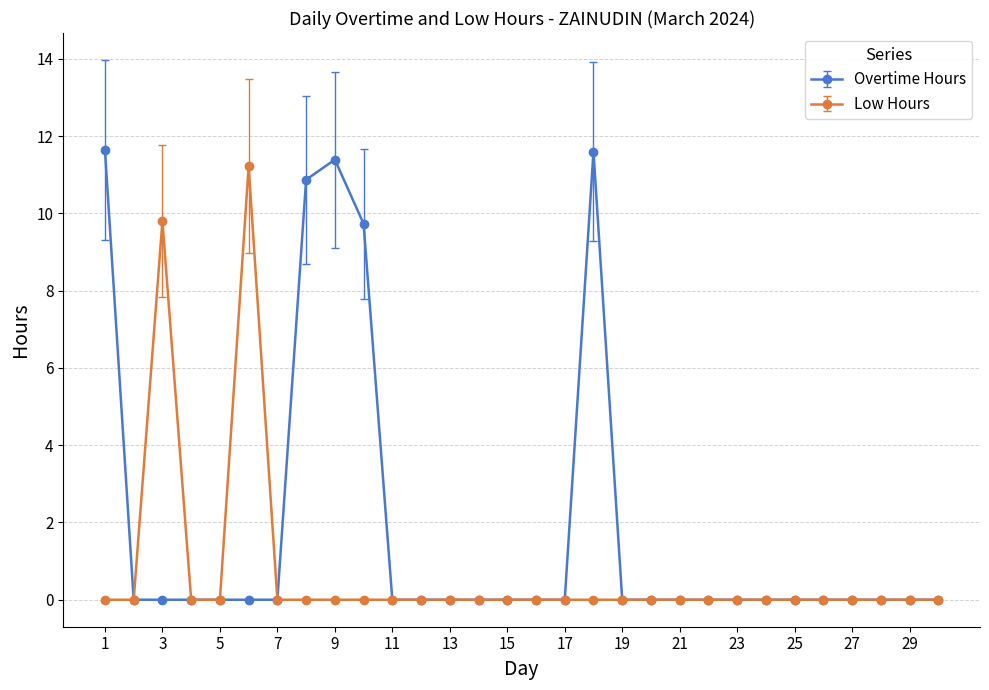

List the series in order of their overall mean, lowest first.

Low Hours, Overtime Hours